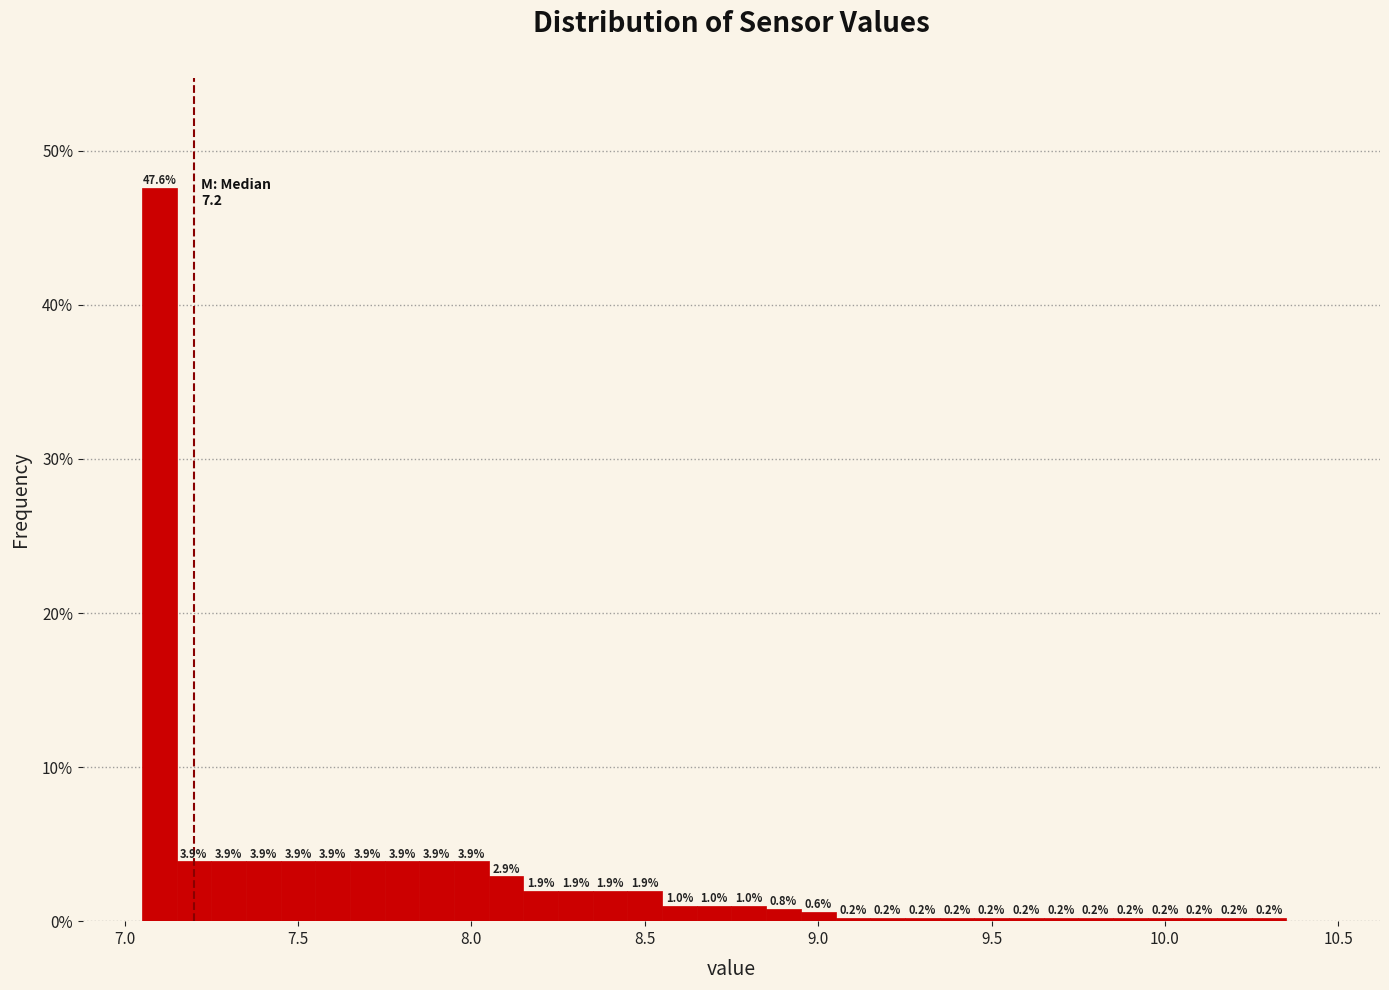

Read against the x-axis, roughly where is the centre of the tallest bar?

7.10